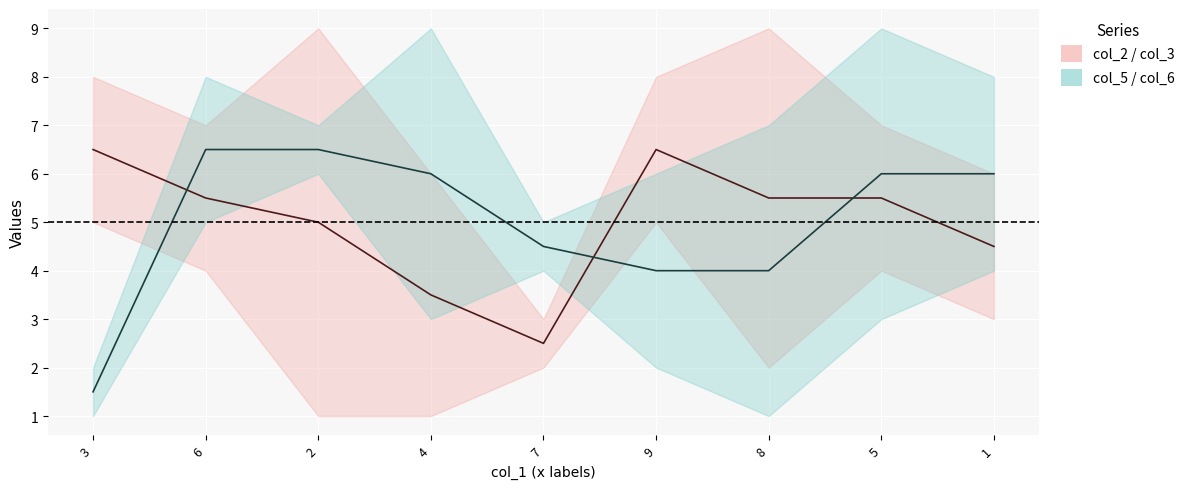

True or false: col_2 mid has more than 2 interior local peaks.

False